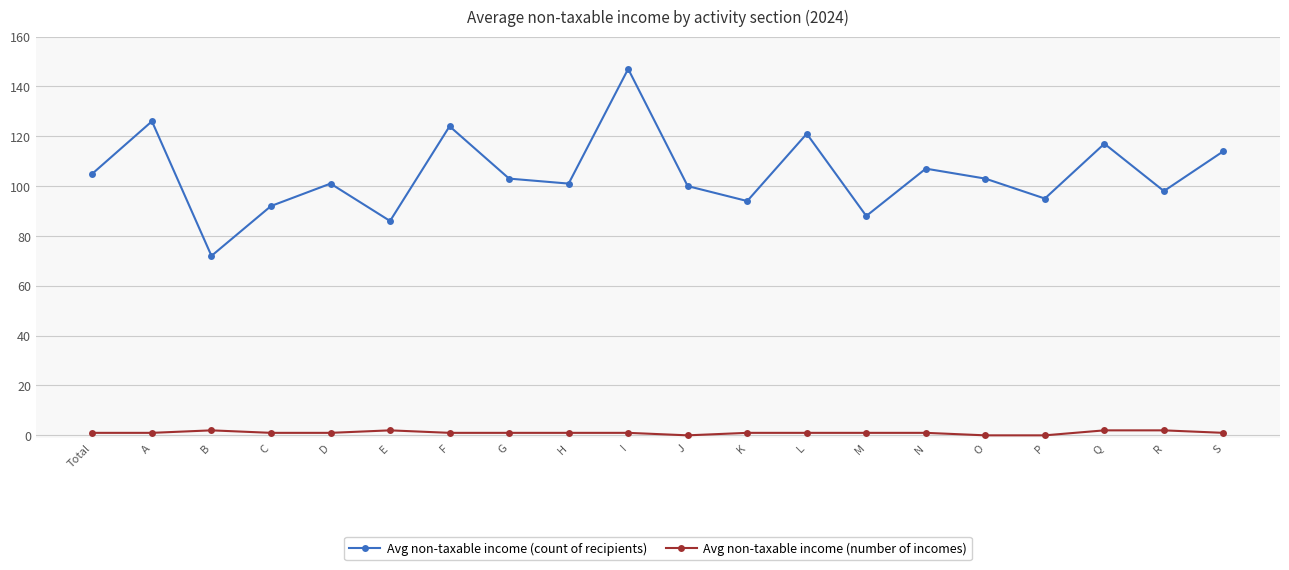

At which category does the chart reach its peak across all series?

I